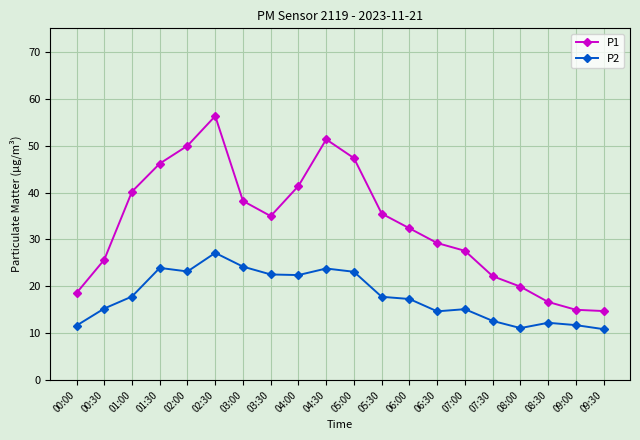

What value does the P1 series have at 03:00?

38.2